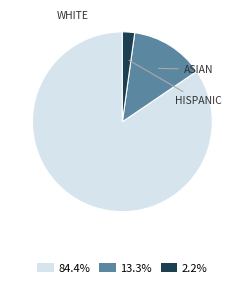

How many segments does this pie chart have?

3